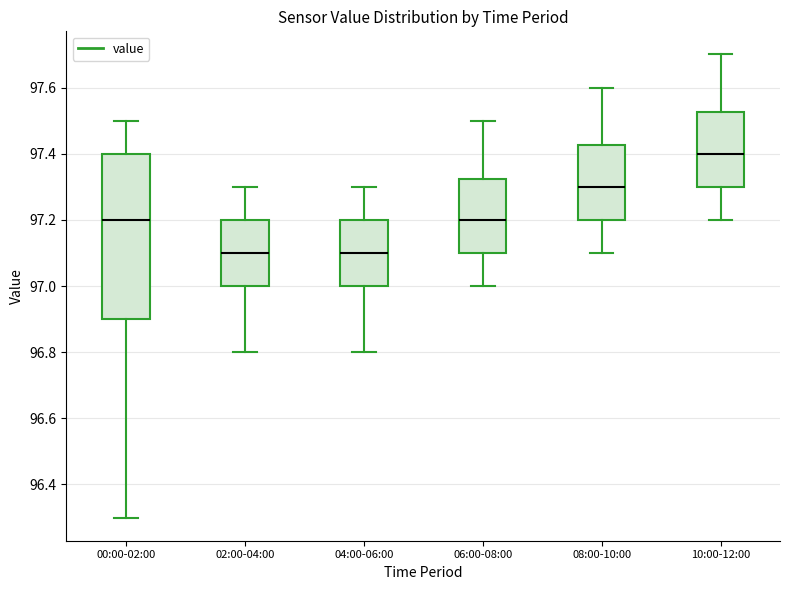

Reading left to right, transcribe this box plot: for each box, give where its median line is, the range the box spans, and where its two whiskers end, as read against the y-axis. The values are not printed on the chart, so give them approximately, as read against the axis.

00:00-02:00: median 97.20, box 96.90 to 97.40, whiskers 96.30 to 97.50
02:00-04:00: median 97.10, box 97.00 to 97.20, whiskers 96.80 to 97.30
04:00-06:00: median 97.10, box 97.00 to 97.20, whiskers 96.80 to 97.30
06:00-08:00: median 97.20, box 97.10 to 97.32, whiskers 97.00 to 97.50
08:00-10:00: median 97.30, box 97.20 to 97.42, whiskers 97.10 to 97.60
10:00-12:00: median 97.40, box 97.30 to 97.52, whiskers 97.20 to 97.70